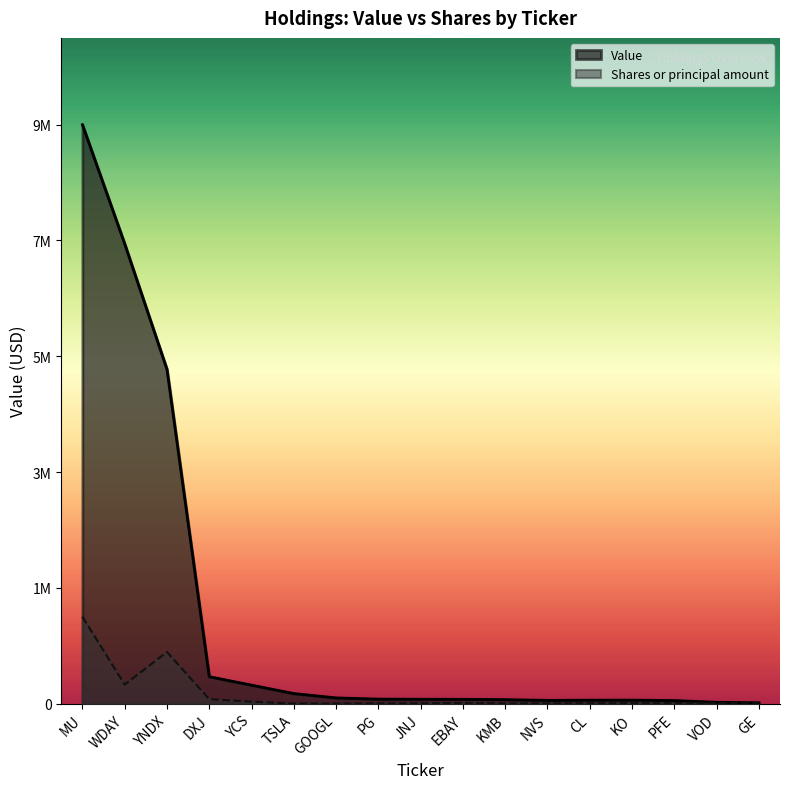

At YCS, list the series in order from largest to smallest.

Value, Shares or principal amount